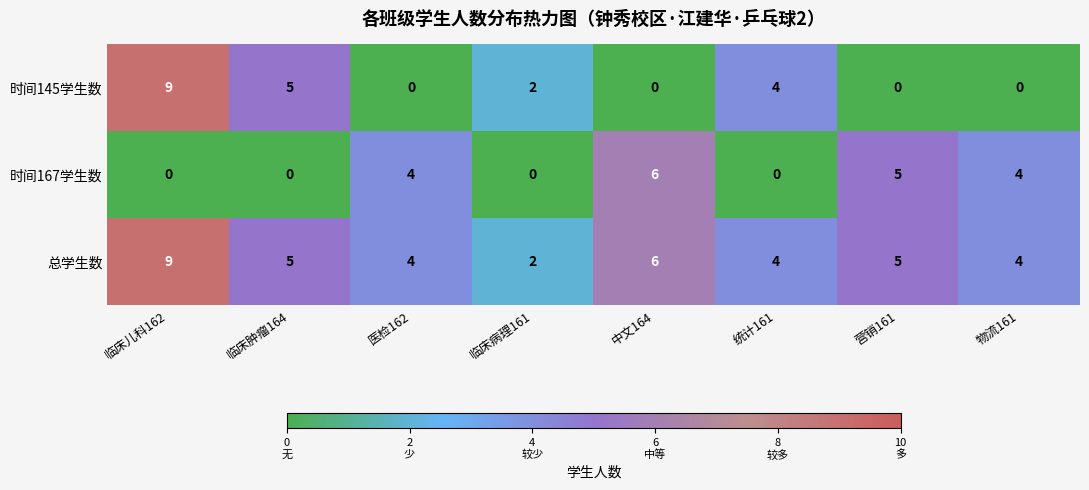

The value of 时间167学生数 at 临床肿瘤164 is -2. True or false?

False